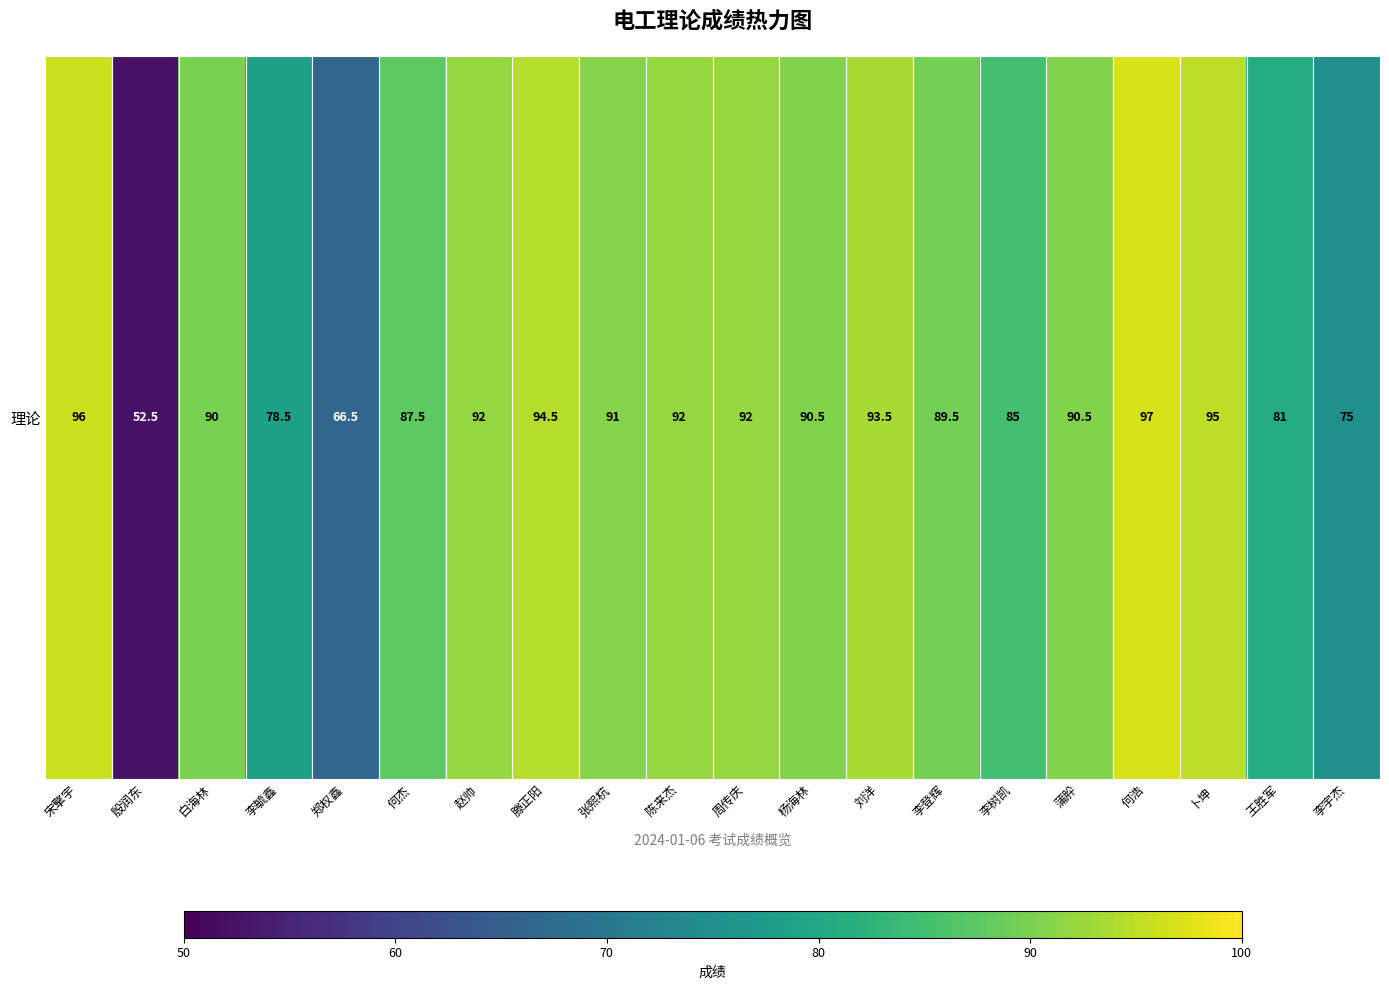

Rank the categories by value from lowest to highest.

殷润东, 郑权鑫, 李宇杰, 李毓鑫, 王胜军, 李树凯, 何杰, 李登辉, 白海林, 杨海林, 蒲肸, 张熙杭, 赵帅, 陈来杰, 周传庆, 刘洋, 滕正阳, 卜坤, 宋擎宇, 何浩